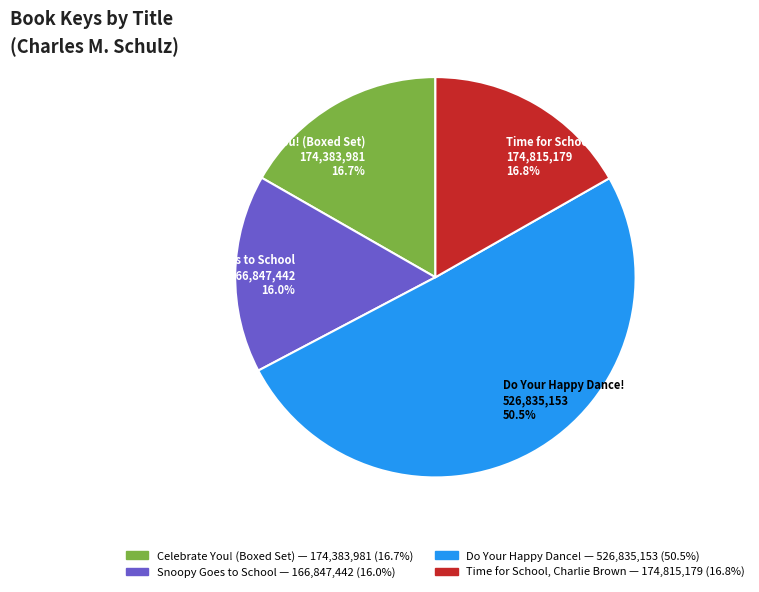

To the nearest percent, what portion does Celebrate You! (Boxed Set) represent?

17%